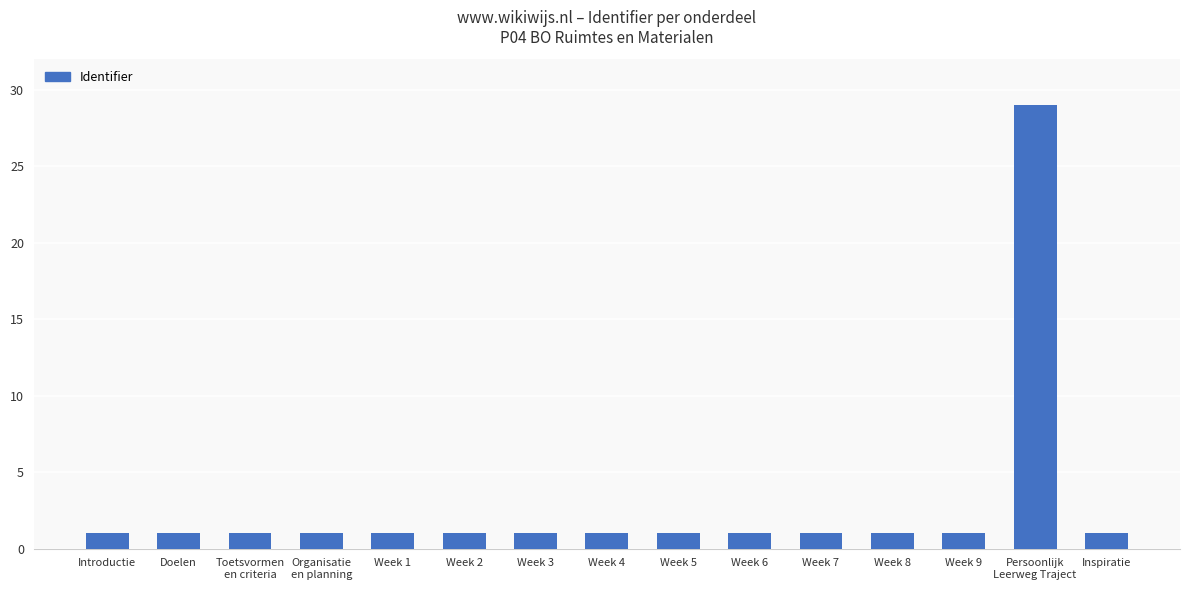

The chart shows a value of 1.0 at Week 2. True or false?

True